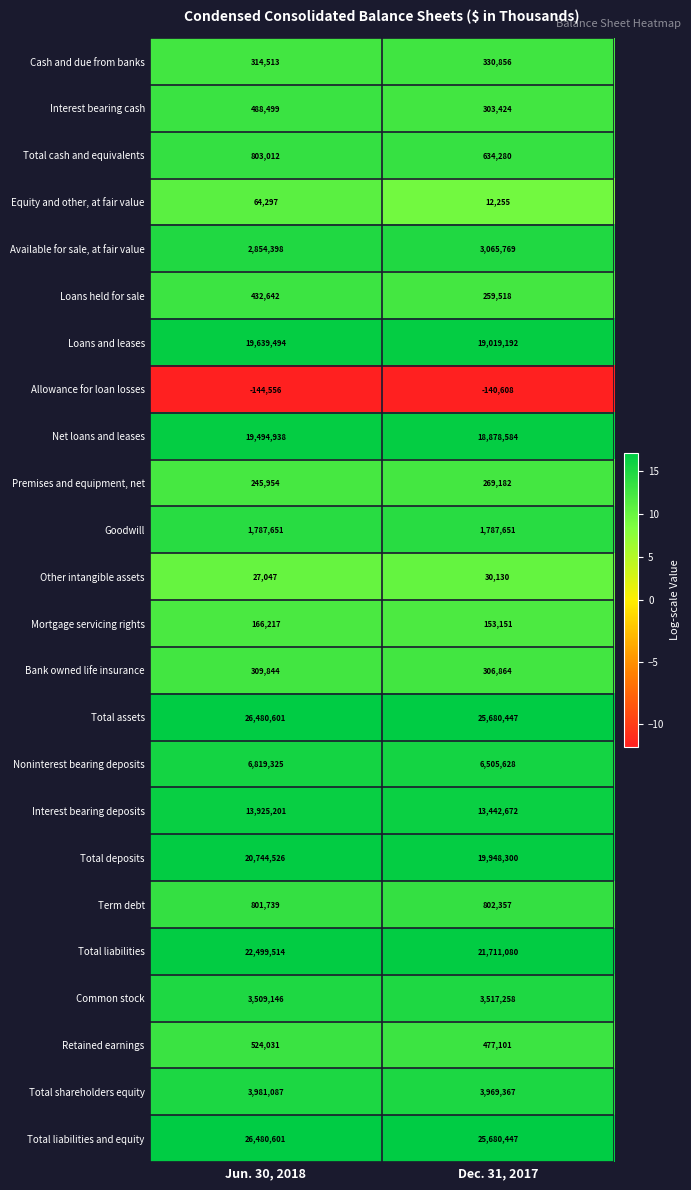

Where is Term debt nearest to the value 802048?

Jun. 30, 2018